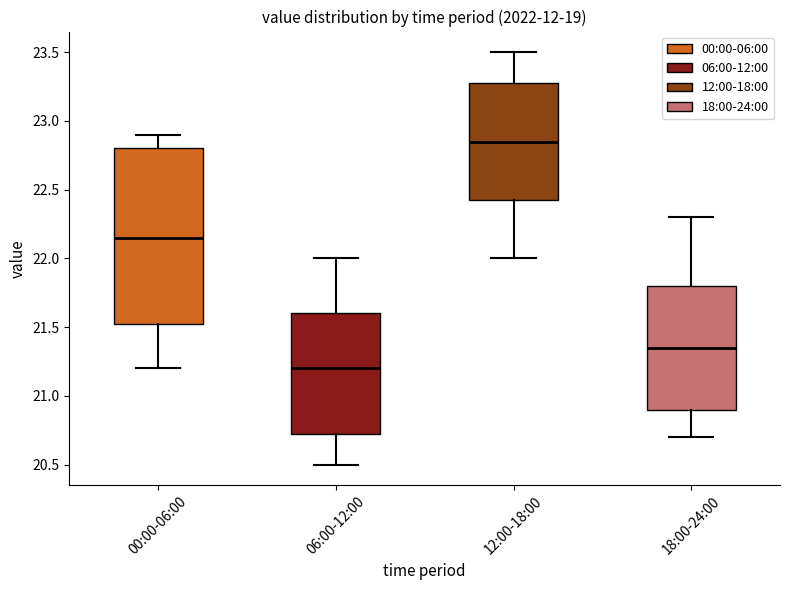

Reading left to right, read every box against the y-axis: the position of its median line, the range the box covers, and the ends of its whiskers. The values are not printed on the chart, so give them approximately, as read against the axis.

00:00-06:00: median 22.15, box 21.55 to 22.80, whiskers 21.20 to 22.90
06:00-12:00: median 21.20, box 20.75 to 21.60, whiskers 20.50 to 22.00
12:00-18:00: median 22.85, box 22.45 to 23.30, whiskers 22.00 to 23.50
18:00-24:00: median 21.35, box 20.90 to 21.80, whiskers 20.70 to 22.30